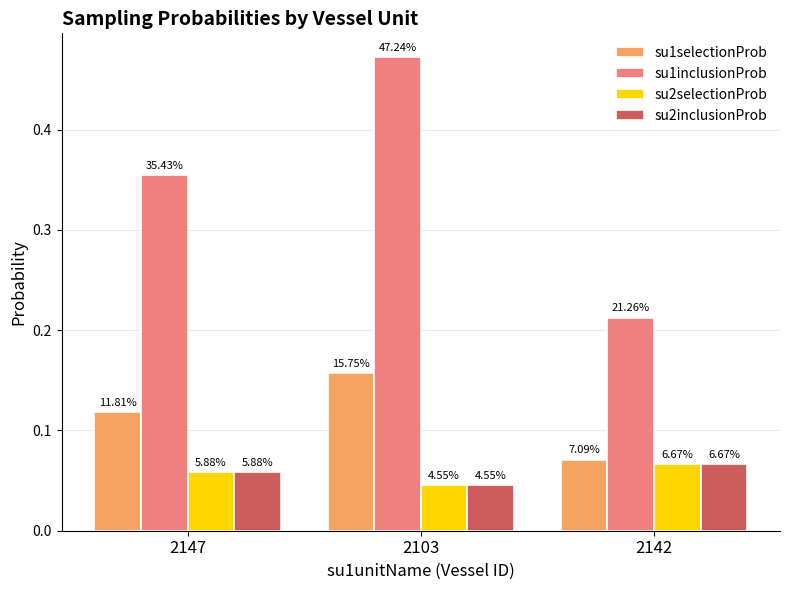

The su2selectionProb series shows 0.0 at 2147. True or false?

False